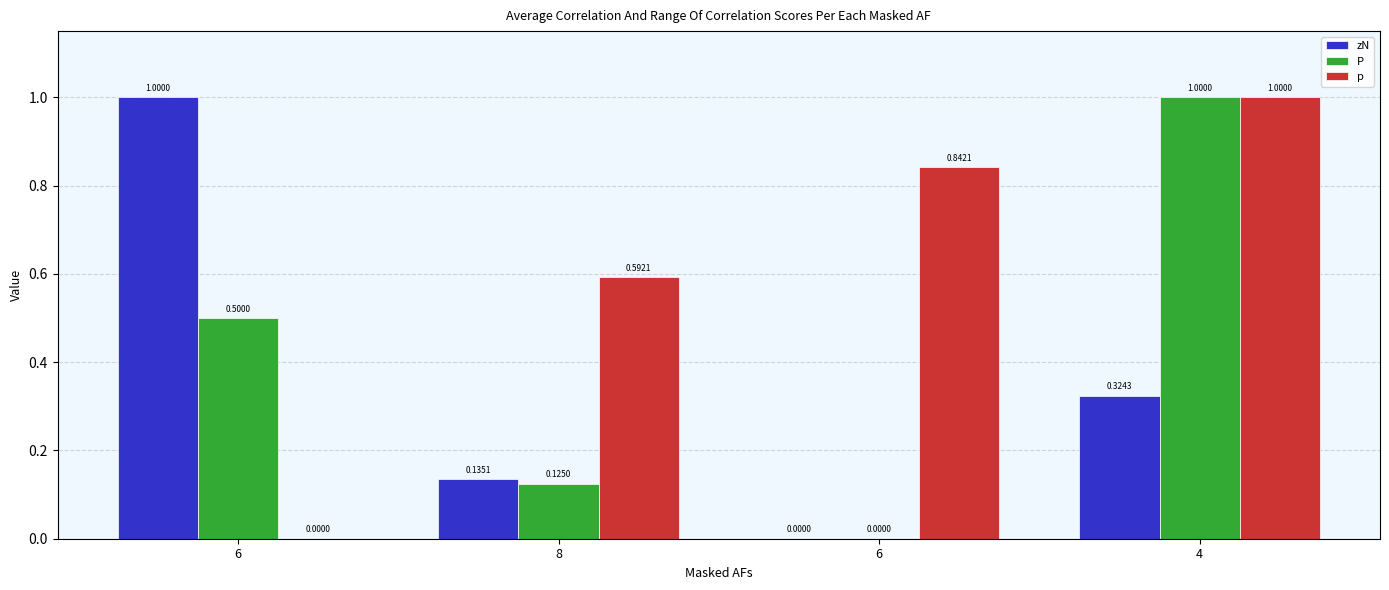

What is the total value across all series at 6?

1.5